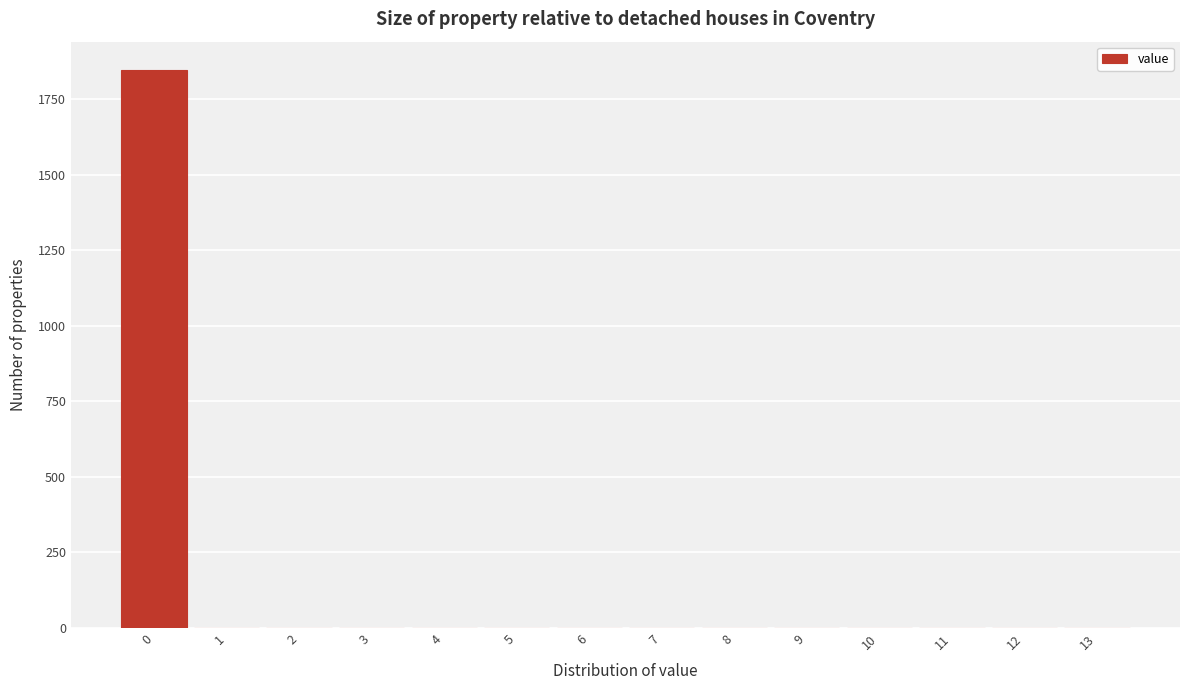

Reading left to right, list all the values displayed in this chart.

0=1848	1=0	2=0	3=0	4=0	5=0	6=0	7=0	8=0	9=0	10=0	11=0	12=0	13=0